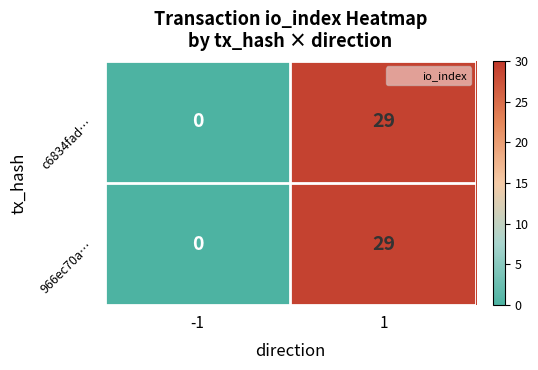

Reading right to left, what are all the values shown in this chart?

c6834fad…: 29	0
966ec70a…: 29	0